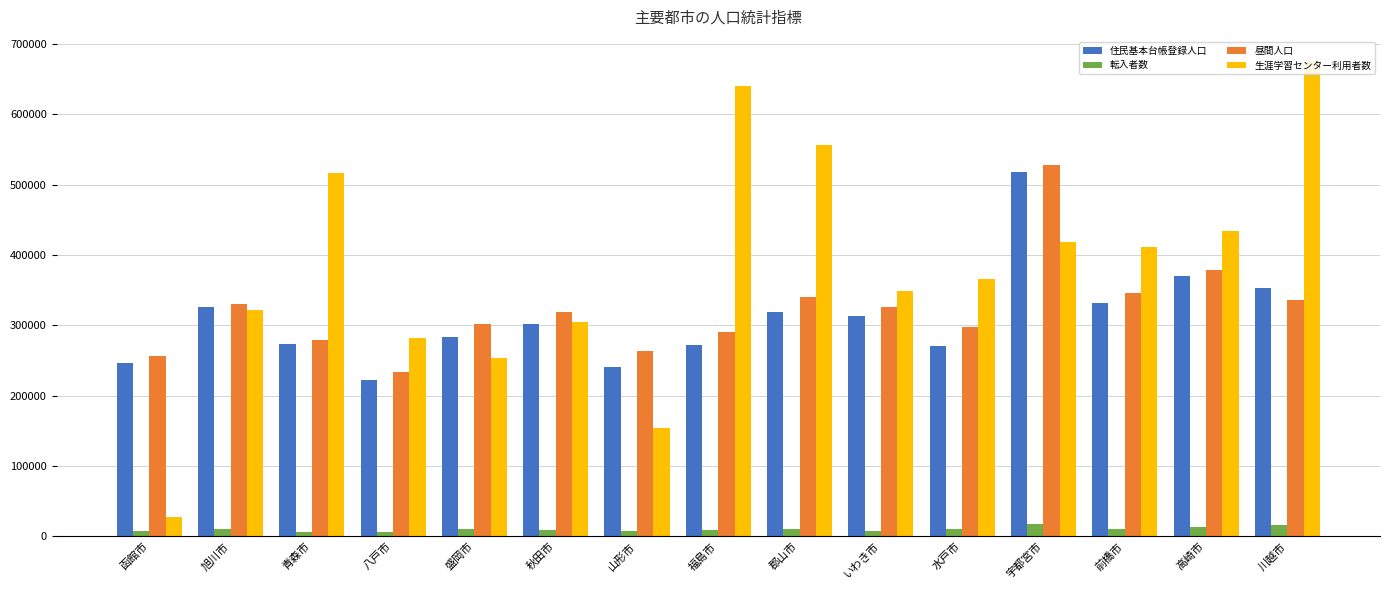

What is the label of the 11th bar from the right?

盛岡市